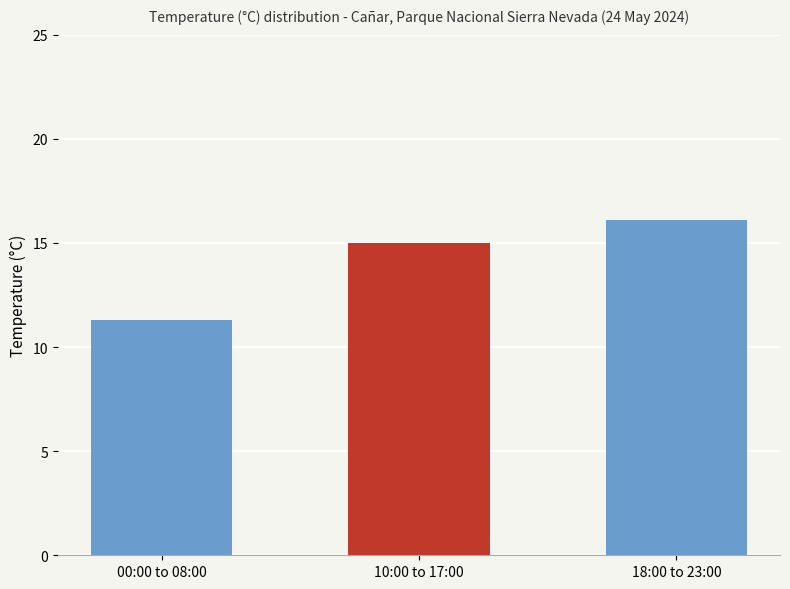

Which has a higher value, 02:00 or 11:00?

11:00